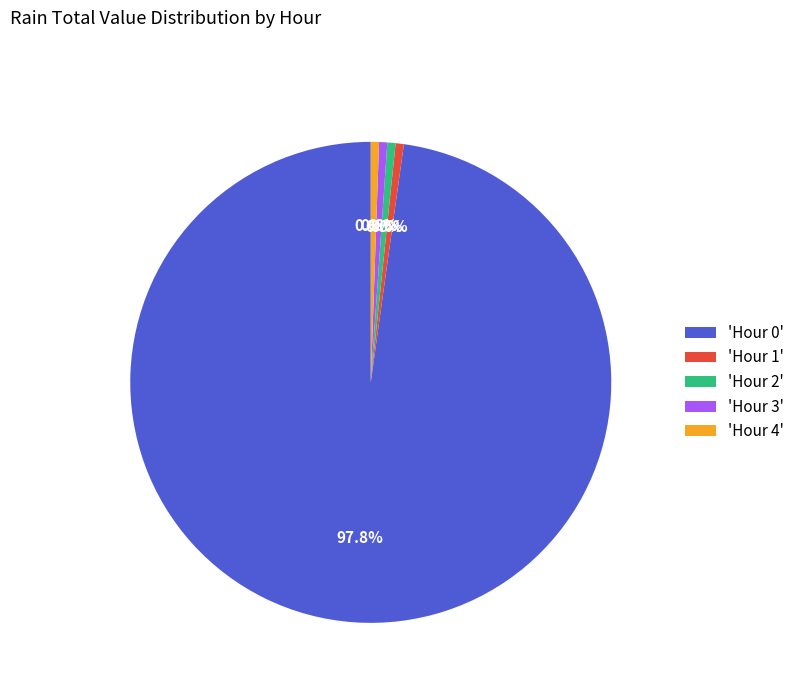

Which slice is the largest?

'Hour 0'